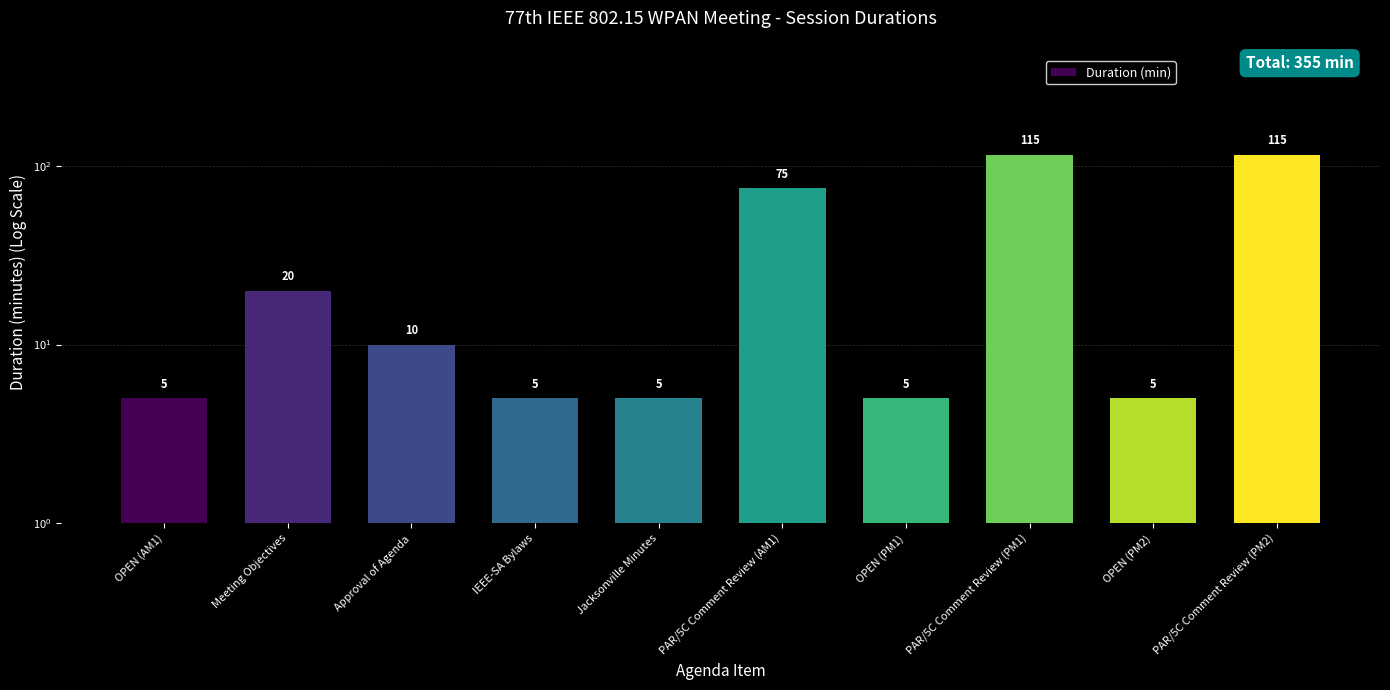

What is the sum of all values?

360